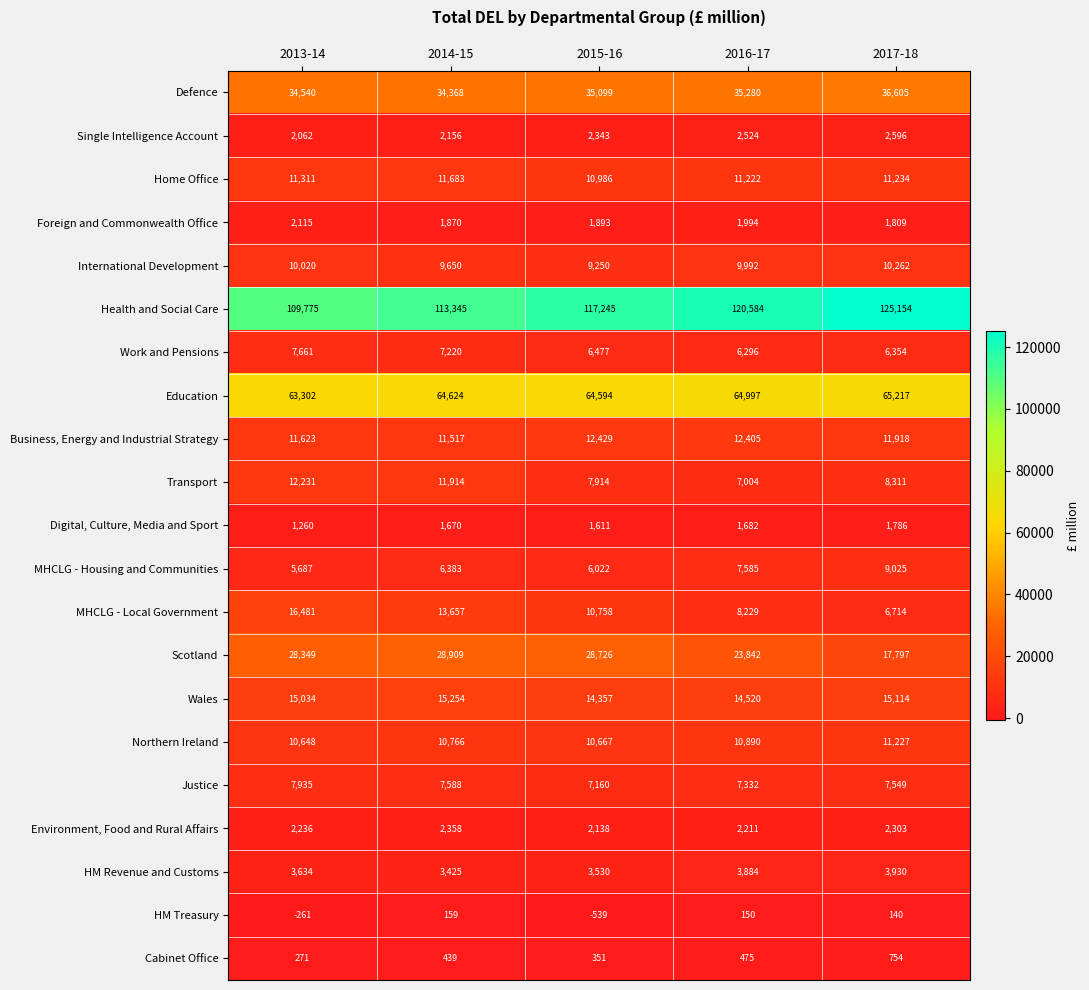

What is the difference between the maximum and minimum values in the Single Intelligence Account series?

534